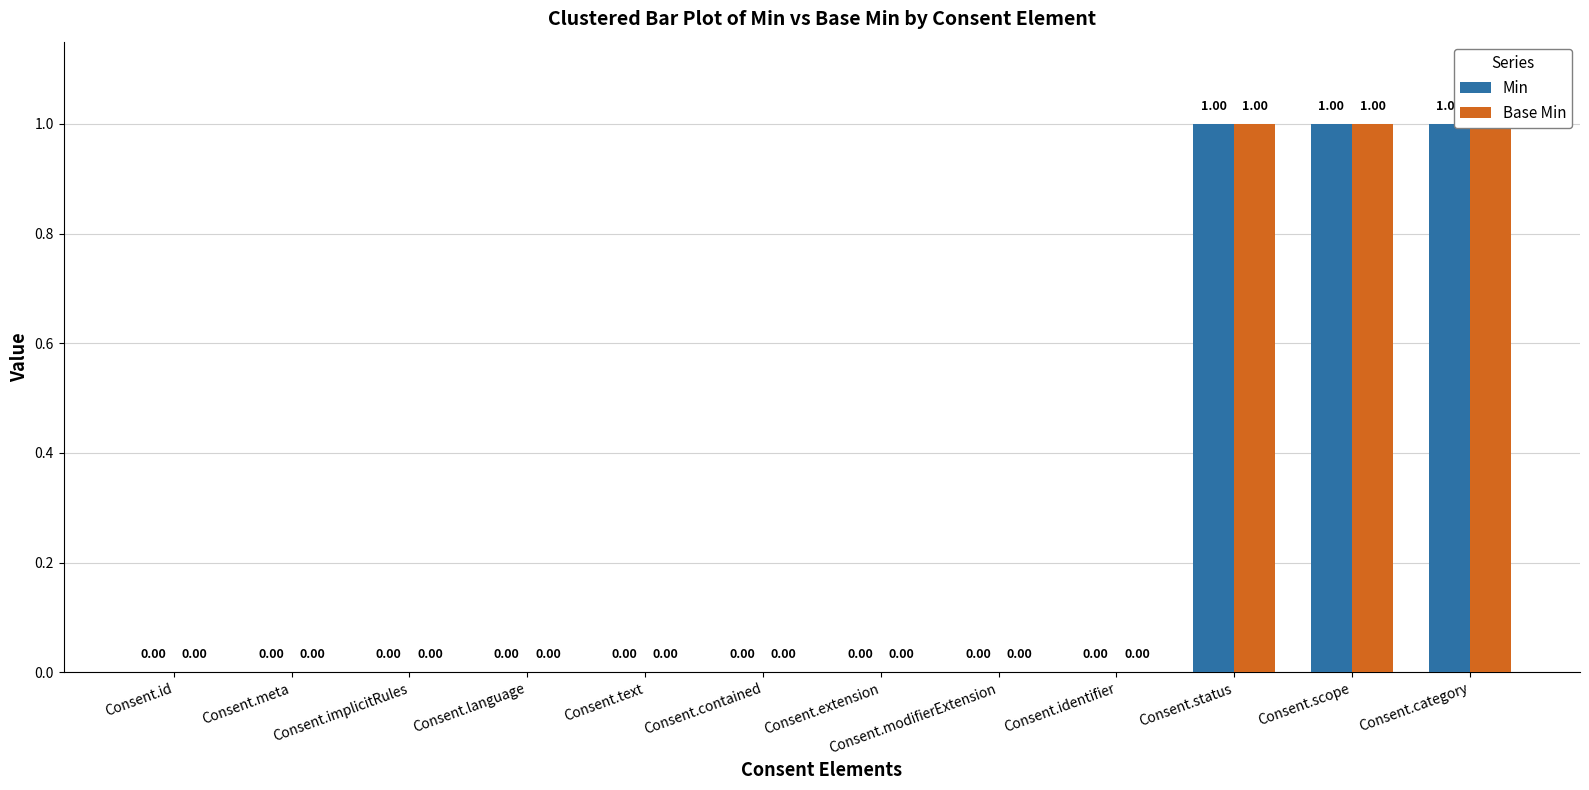

Is the value of Base Min at Consent.category greater than the value of Min at Consent.scope?

No